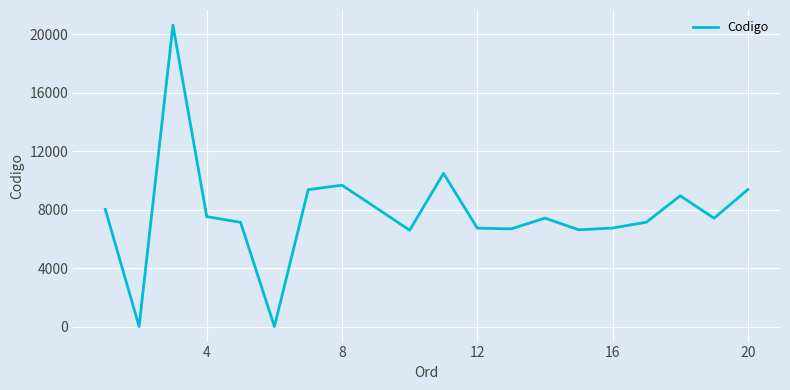

What is the difference between the maximum and minimum values?

20626